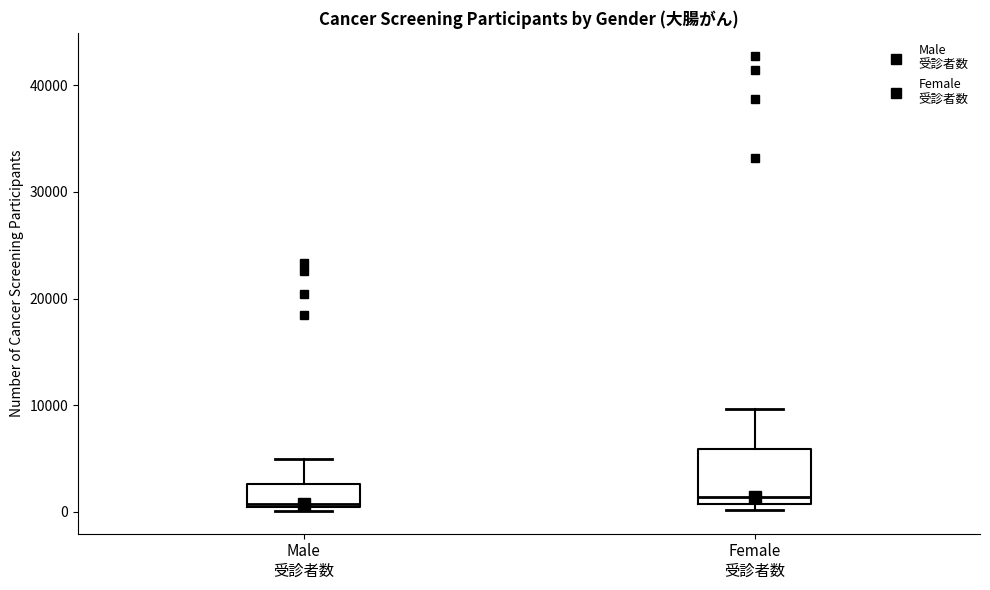

Where is the lower edge of the box for Female 受診者数 on the y-axis? The values are not printed on the chart, so give them approximately, as read against the axis.

1000